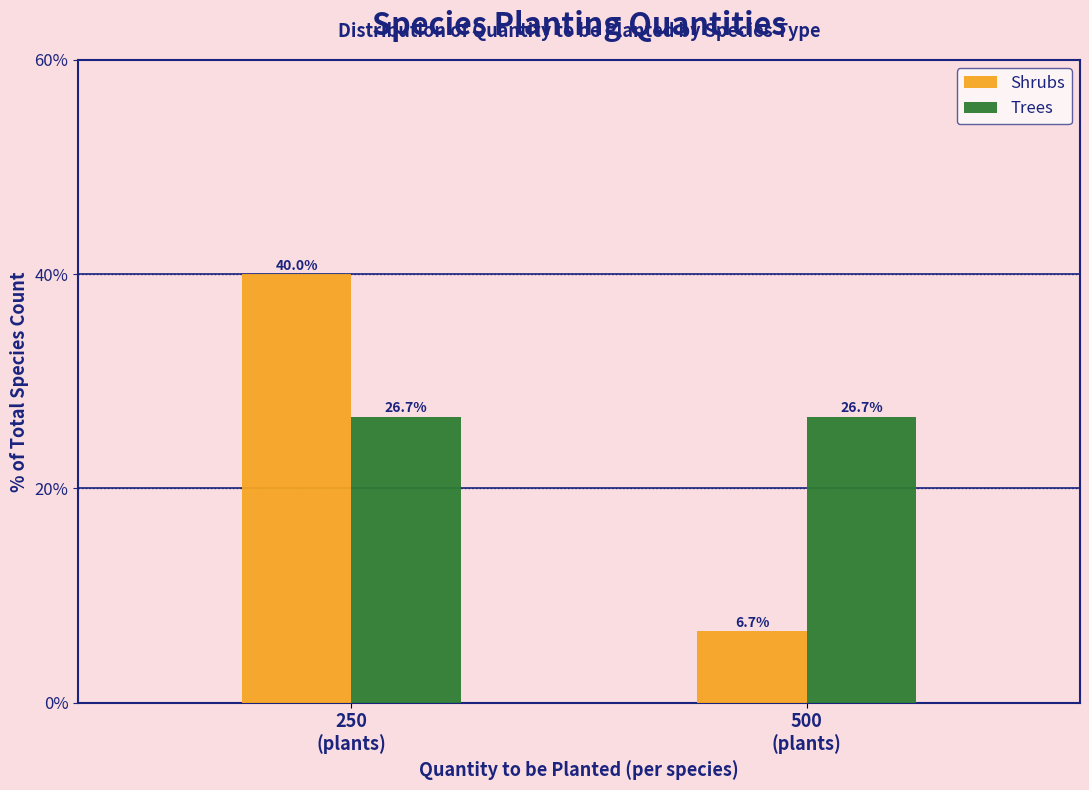

Reading left to right, what are all the values shown in this chart?

Shrubs: 40.0	6.7
Trees: 26.7	26.7